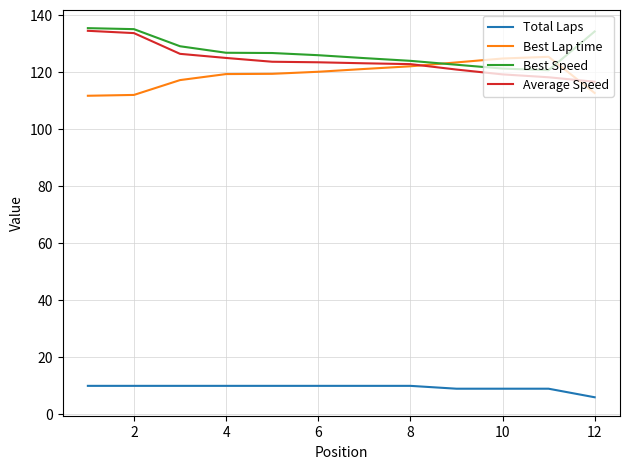

What is the lowest value of the Best Lap time series?

111.7